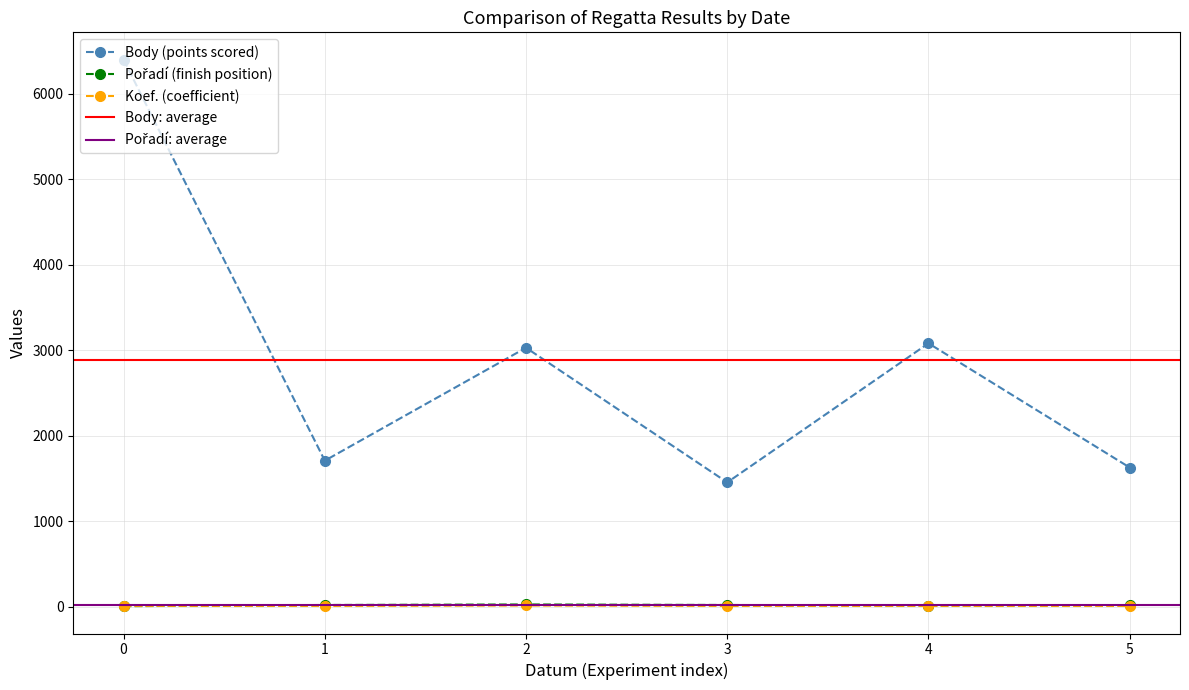

How many interior local peaks does the Body (points scored) series have?

2